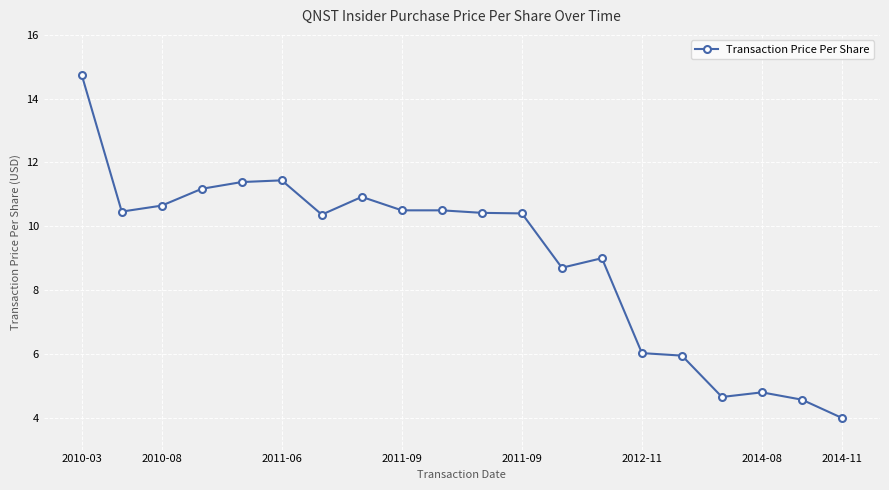

True or false: the data has more than 2 interior local peaks.

True